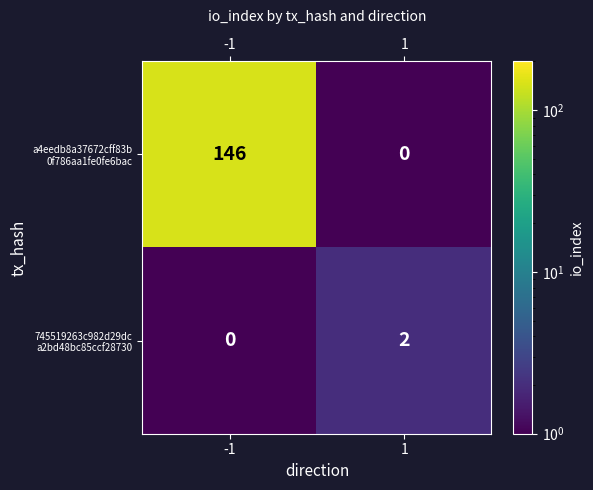

What is the greatest value displayed?

146